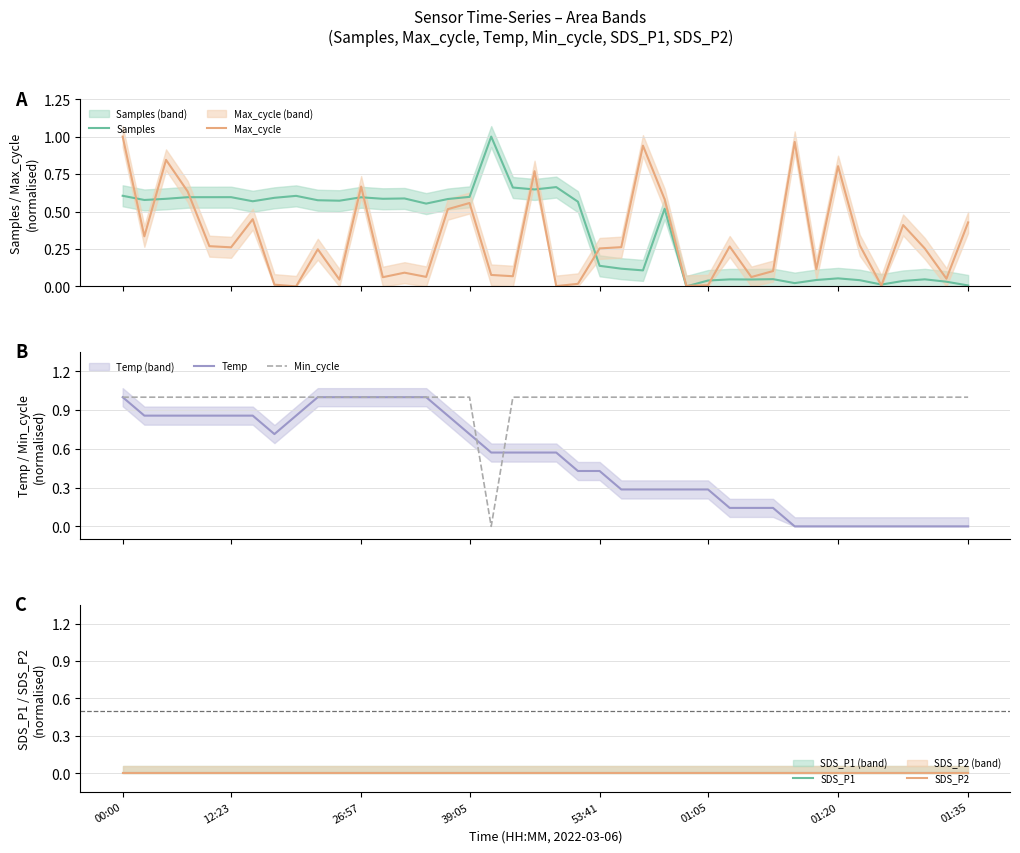

Is this an area chart (filled region under the line)?

No